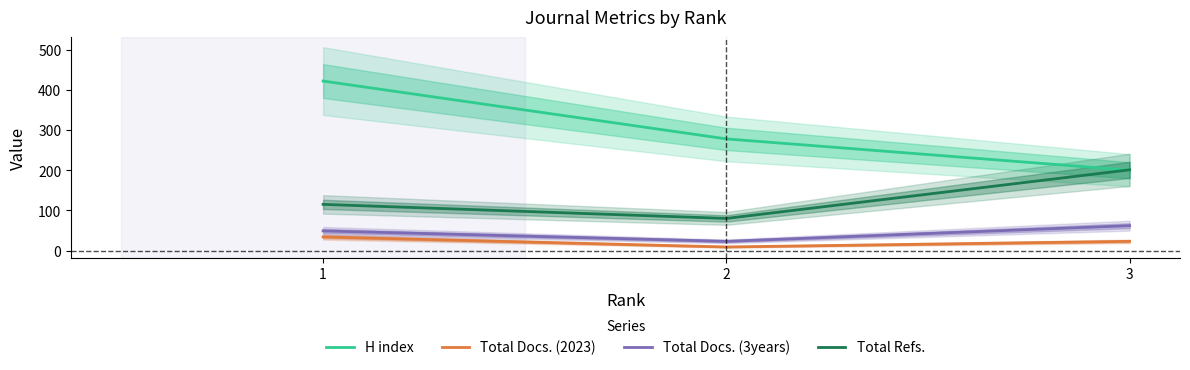

What is the difference between the highest and lowest values at 1?

388